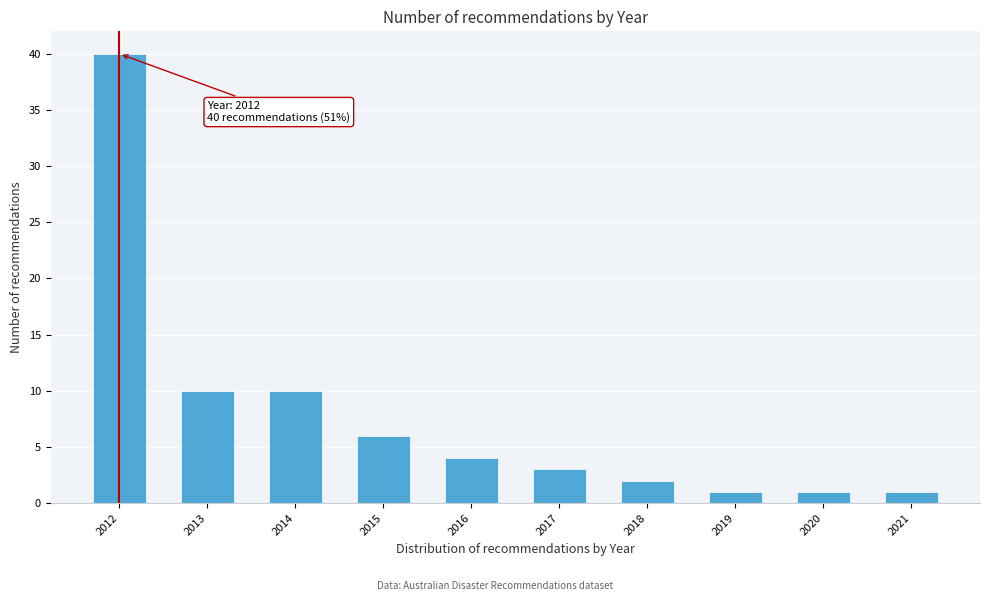

Reading left to right, list all the values displayed in this chart.

40	10	10	6	4	3	2	1	1	1